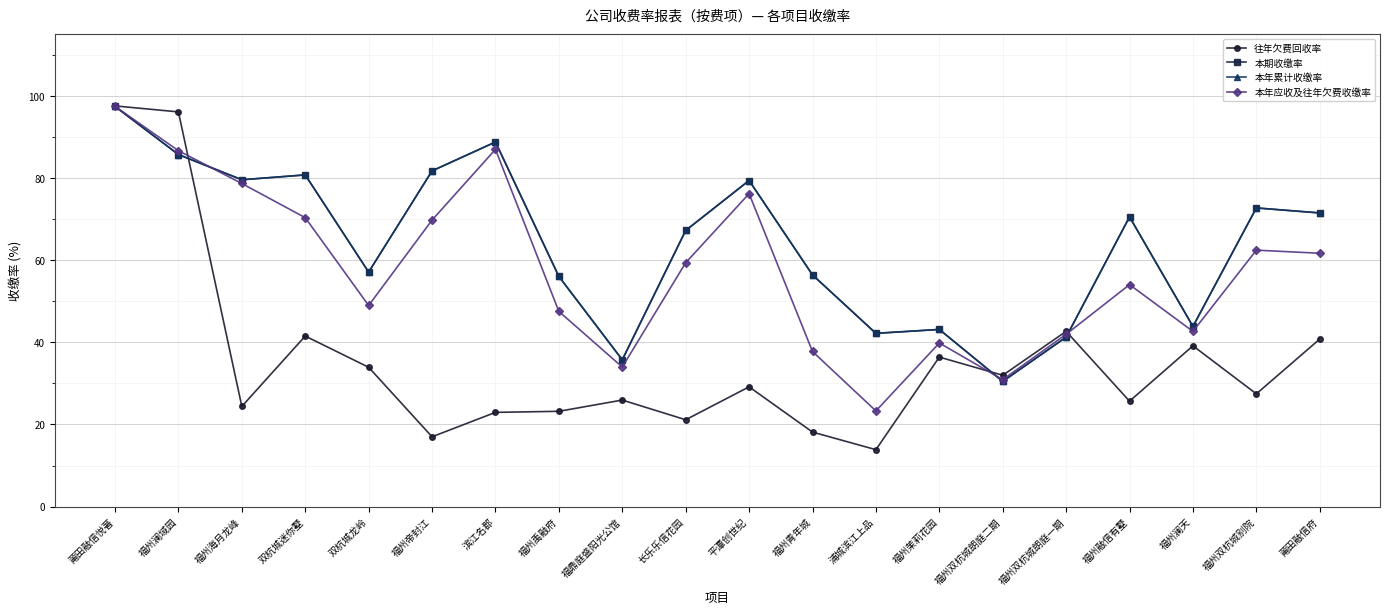

Reading left to right, list all the values displayed in this chart.

往年欠费回收率: 莆田融信悦著=97.5	福州澜域园=96.1	福州海月龙峰=24.4	双杭城迷你墅=41.5	双杭城龙岭=33.9	福州帝封江=17.0	滨江名郡=22.9	福州禹融府=23.2	福鼎庭盛阳光公馆=25.9	长乐乐信花园=21.1	平潭创世纪=29.2	福州青年城=18.1	浦城滨江上品=13.9	福州茉莉花园=36.4	福州双杭城朗庭二期=32.0	福州双杭城朗庭一期=42.7	福州融信有墅=25.7	福州澜天=39.1	福州双杭城别院=27.4	莆田融信府=40.8
本期收缴率: 莆田融信悦著=97.4	福州澜域园=85.7	福州海月龙峰=79.6	双杭城迷你墅=80.8	双杭城龙岭=57.1	福州帝封江=81.7	滨江名郡=88.8	福州禹融府=56.0	福鼎庭盛阳光公馆=35.7	长乐乐信花园=67.2	平潭创世纪=79.4	福州青年城=56.4	浦城滨江上品=42.2	福州茉莉花园=43.1	福州双杭城朗庭二期=30.5	福州双杭城朗庭一期=41.3	福州融信有墅=70.5	福州澜天=43.9	福州双杭城别院=72.7	莆田融信府=71.5
本年累计收缴率: 莆田融信悦著=97.4	福州澜域园=85.7	福州海月龙峰=79.6	双杭城迷你墅=80.8	双杭城龙岭=57.1	福州帝封江=81.7	滨江名郡=88.8	福州禹融府=56.0	福鼎庭盛阳光公馆=35.7	长乐乐信花园=67.2	平潭创世纪=79.4	福州青年城=56.4	浦城滨江上品=42.2	福州茉莉花园=43.1	福州双杭城朗庭二期=30.5	福州双杭城朗庭一期=41.3	福州融信有墅=70.5	福州澜天=43.9	福州双杭城别院=72.7	莆田融信府=71.5
本年应收及往年欠费收缴率: 莆田融信悦著=97.4	福州澜域园=86.6	福州海月龙峰=78.7	双杭城迷你墅=70.3	双杭城龙岭=49.0	福州帝封江=69.8	滨江名郡=87.0	福州禹融府=47.5	福鼎庭盛阳光公馆=34.0	长乐乐信花园=59.4	平潭创世纪=76.2	福州青年城=37.8	浦城滨江上品=23.3	福州茉莉花园=39.8	福州双杭城朗庭二期=30.9	福州双杭城朗庭一期=42.0	福州融信有墅=54.0	福州澜天=42.7	福州双杭城别院=62.4	莆田融信府=61.7